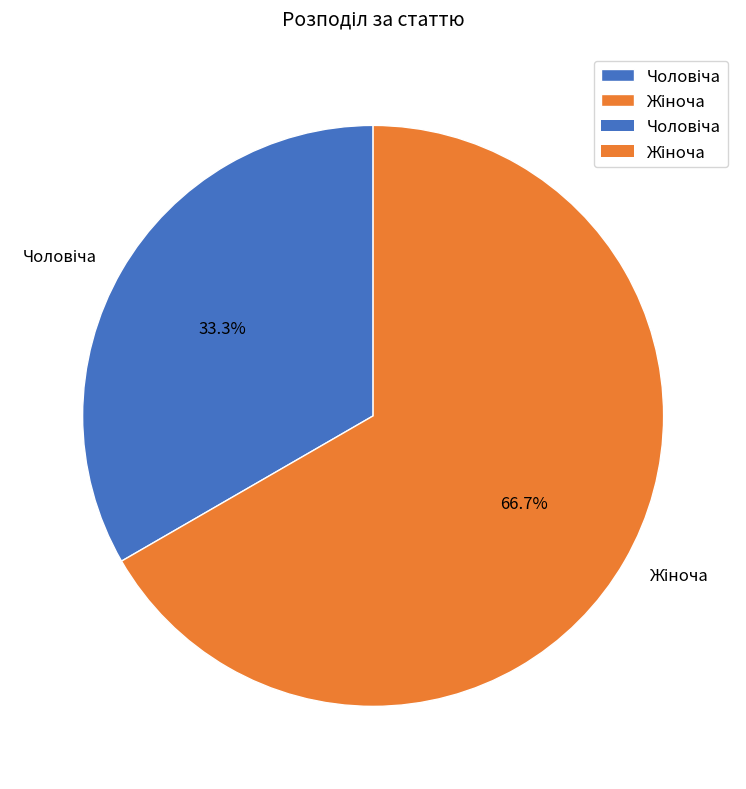

Is there any slice that represents more than half of the pie?

Yes